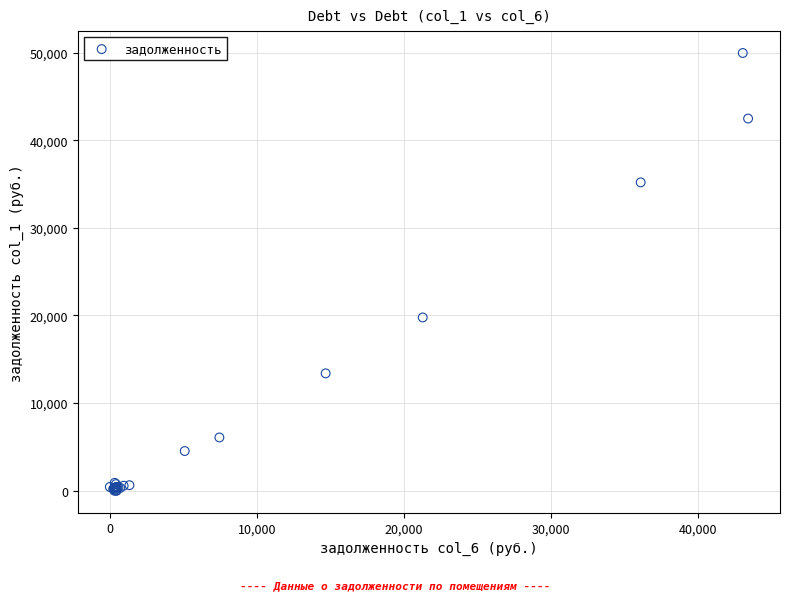

What Y value in the scatter plot is closest to 24974?

19770.6